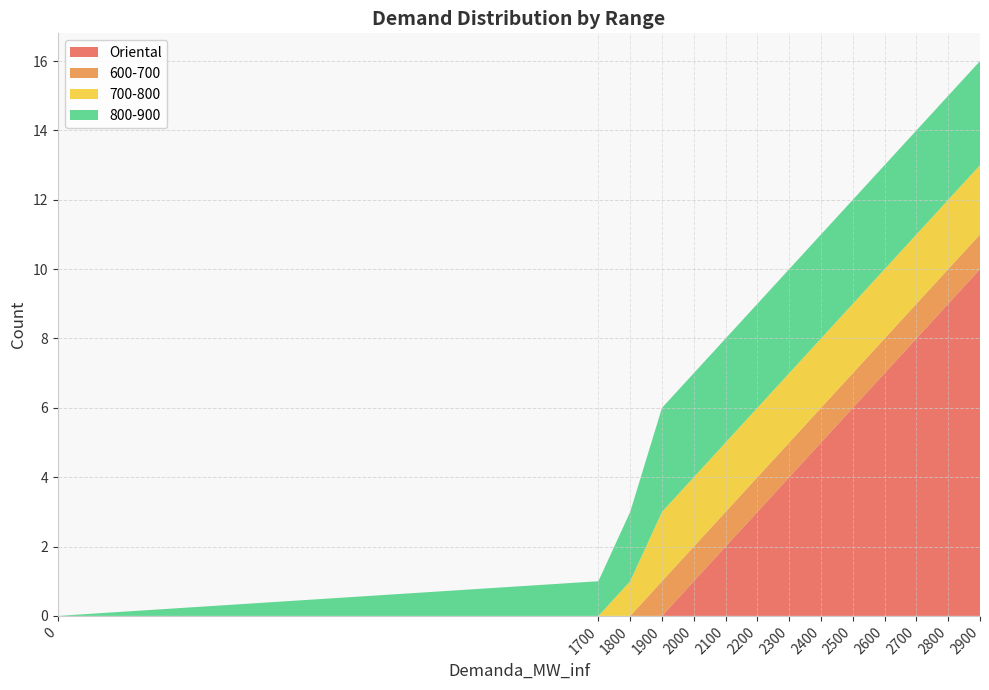

Reading left to right, extract all data points from this chart.

Oriental: 0	0	0	0	1	2	3	4	5	6	7	8	9	10
600-700: 0	0	0	1	1	1	1	1	1	1	1	1	1	1
700-800: 0	0	1	2	2	2	2	2	2	2	2	2	2	2
800-900: 0	1	2	3	3	3	3	3	3	3	3	3	3	3